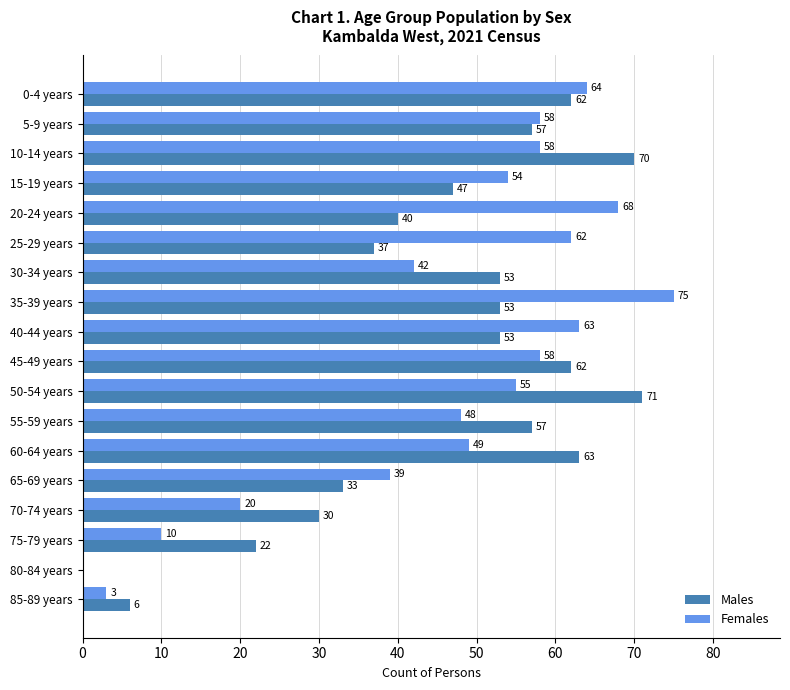

At which category does the chart reach its peak across all series?

35-39 years